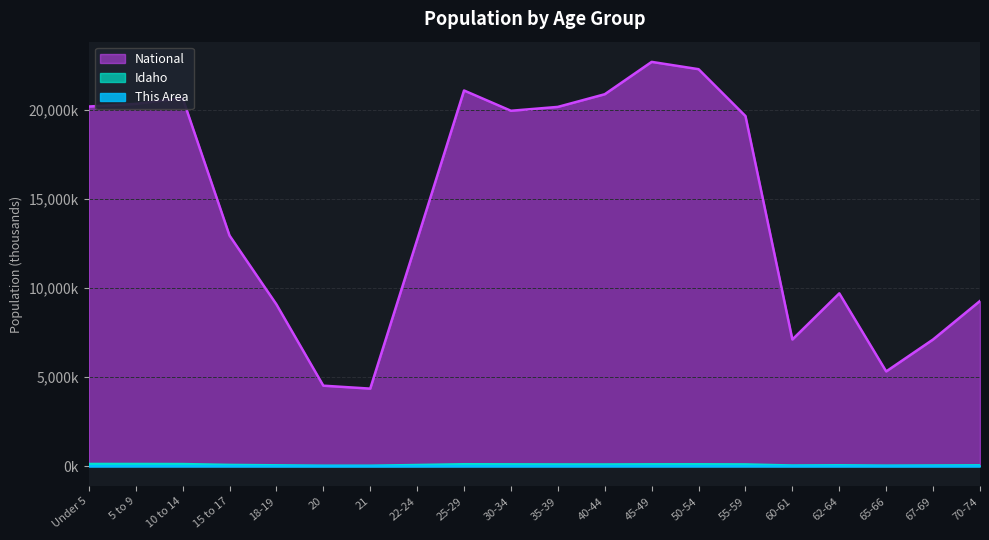

True or false: This Area has more than 1 points higher than both neighbors.

True